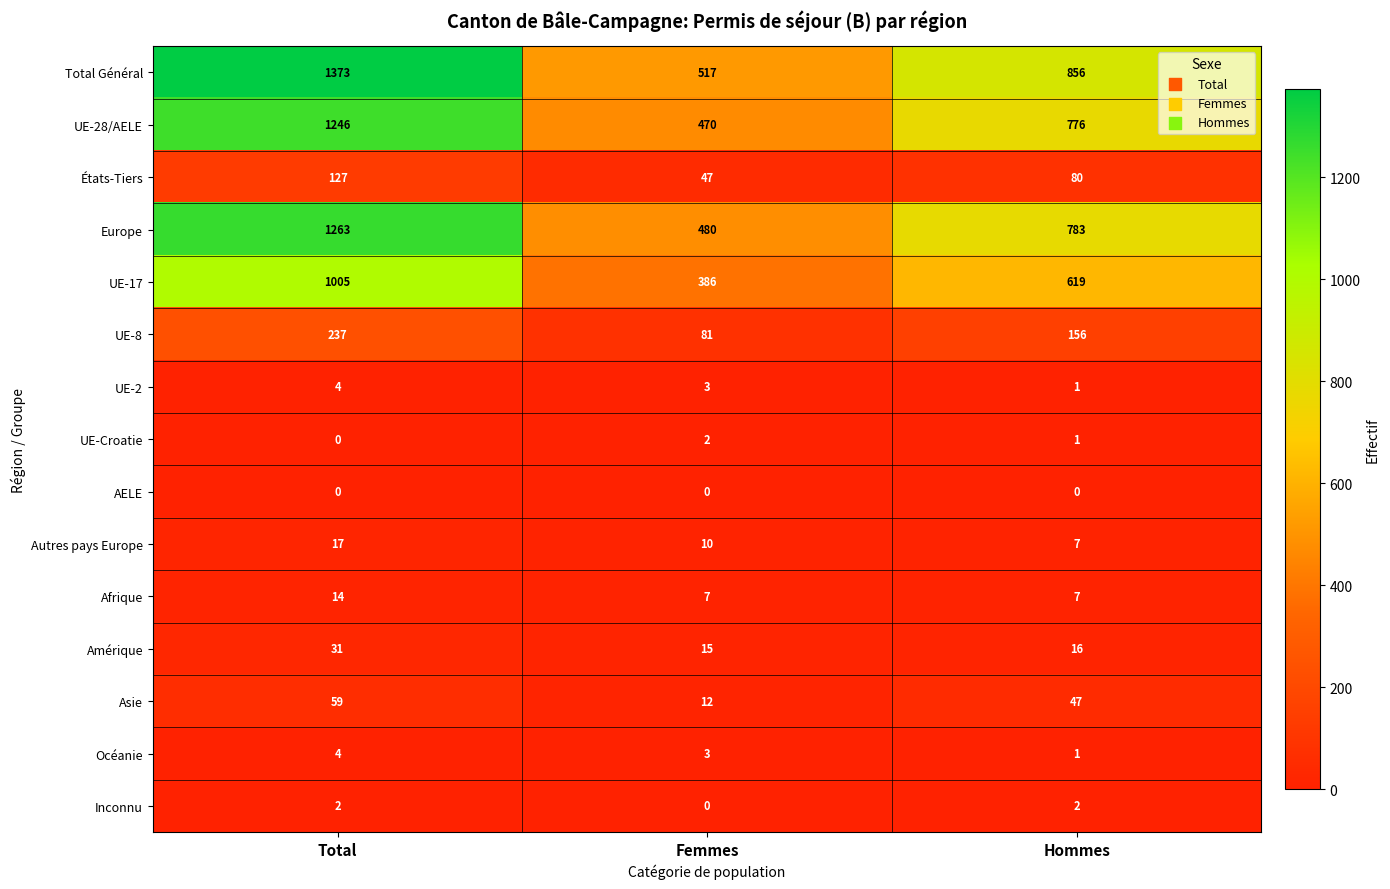

The Europe series shows 659 at Total. True or false?

False